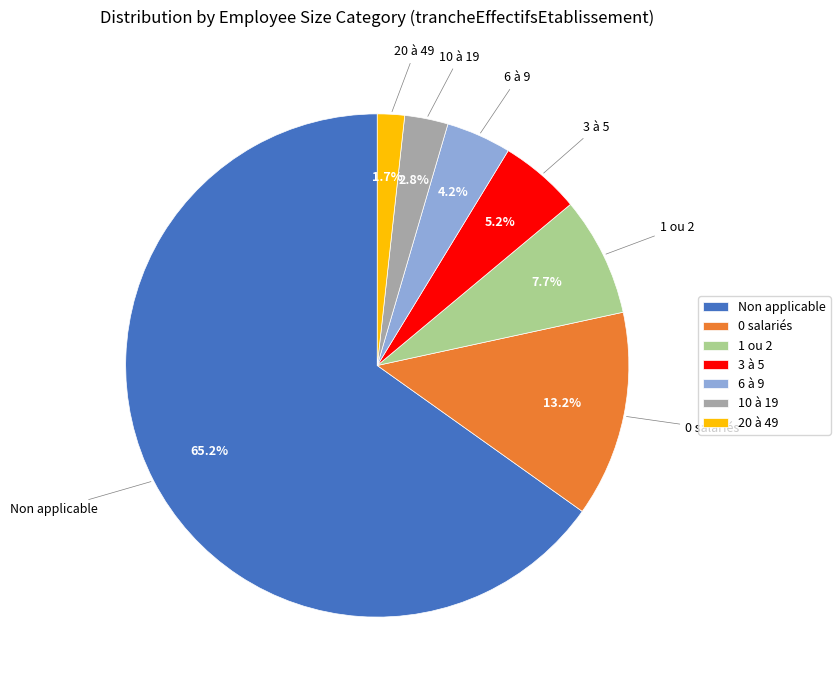

What is the largest slice in the pie chart?

Non applicable